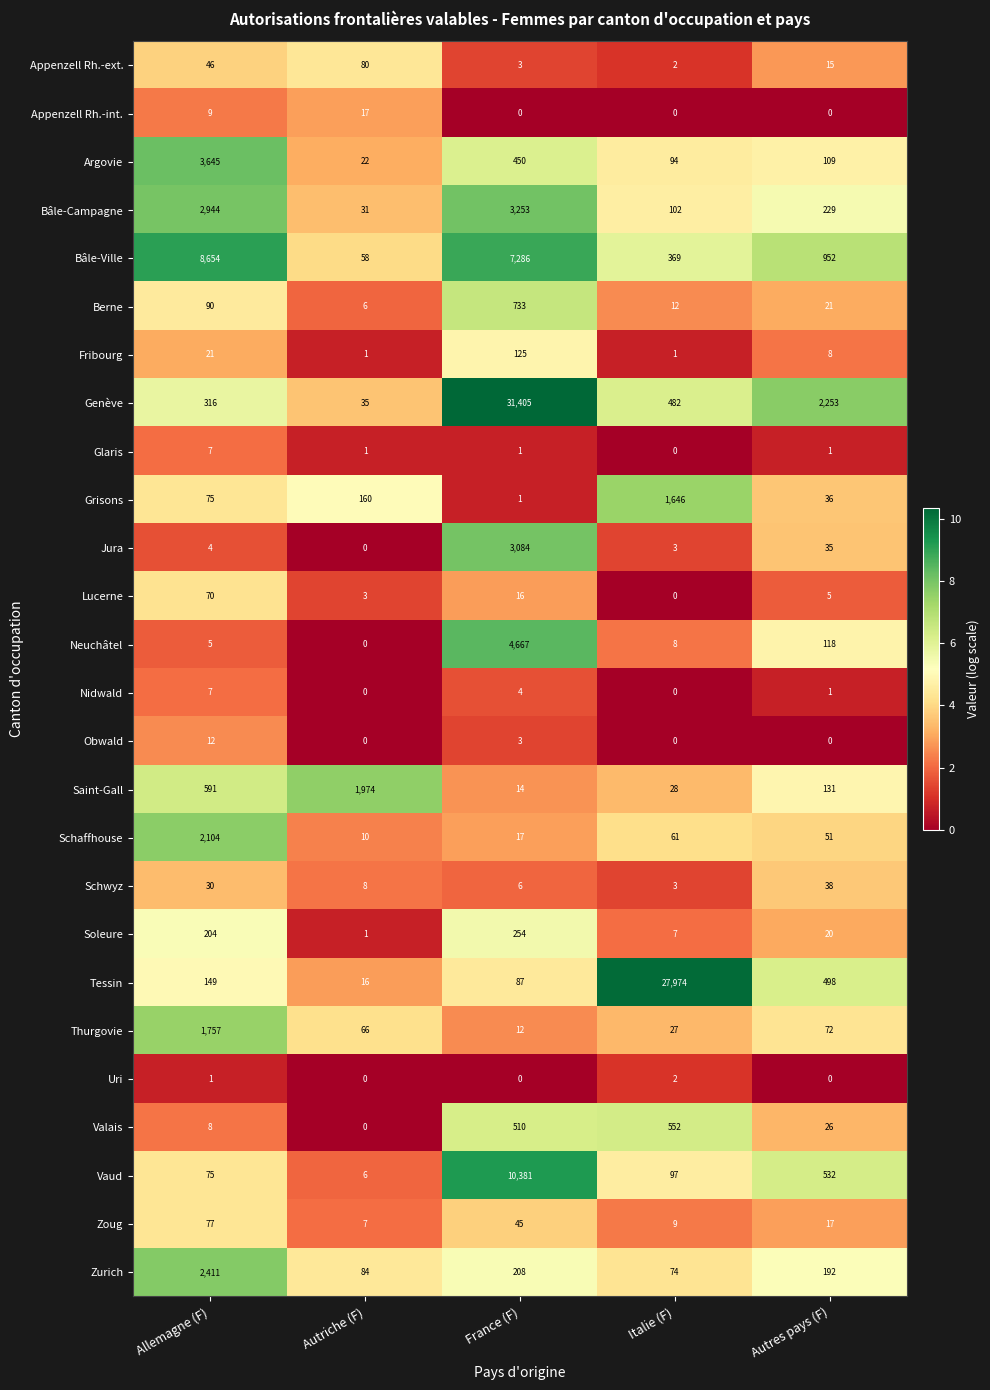

How many data points in Vaud are less than 97?

2